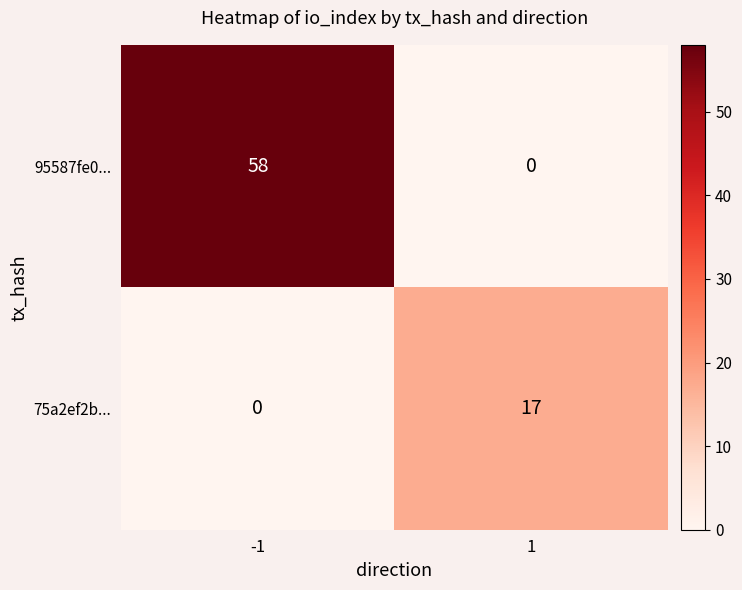

How many distinct data groups are displayed?

2